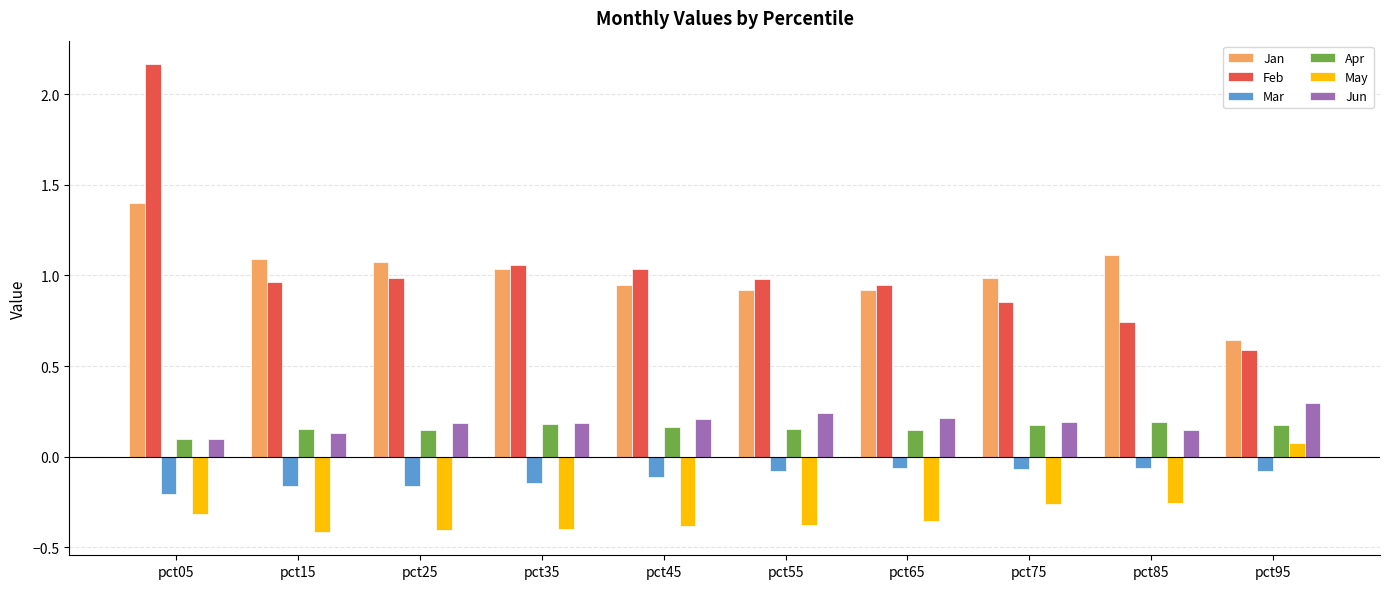

What is the difference between the highest and lowest values at pct55?

1.4